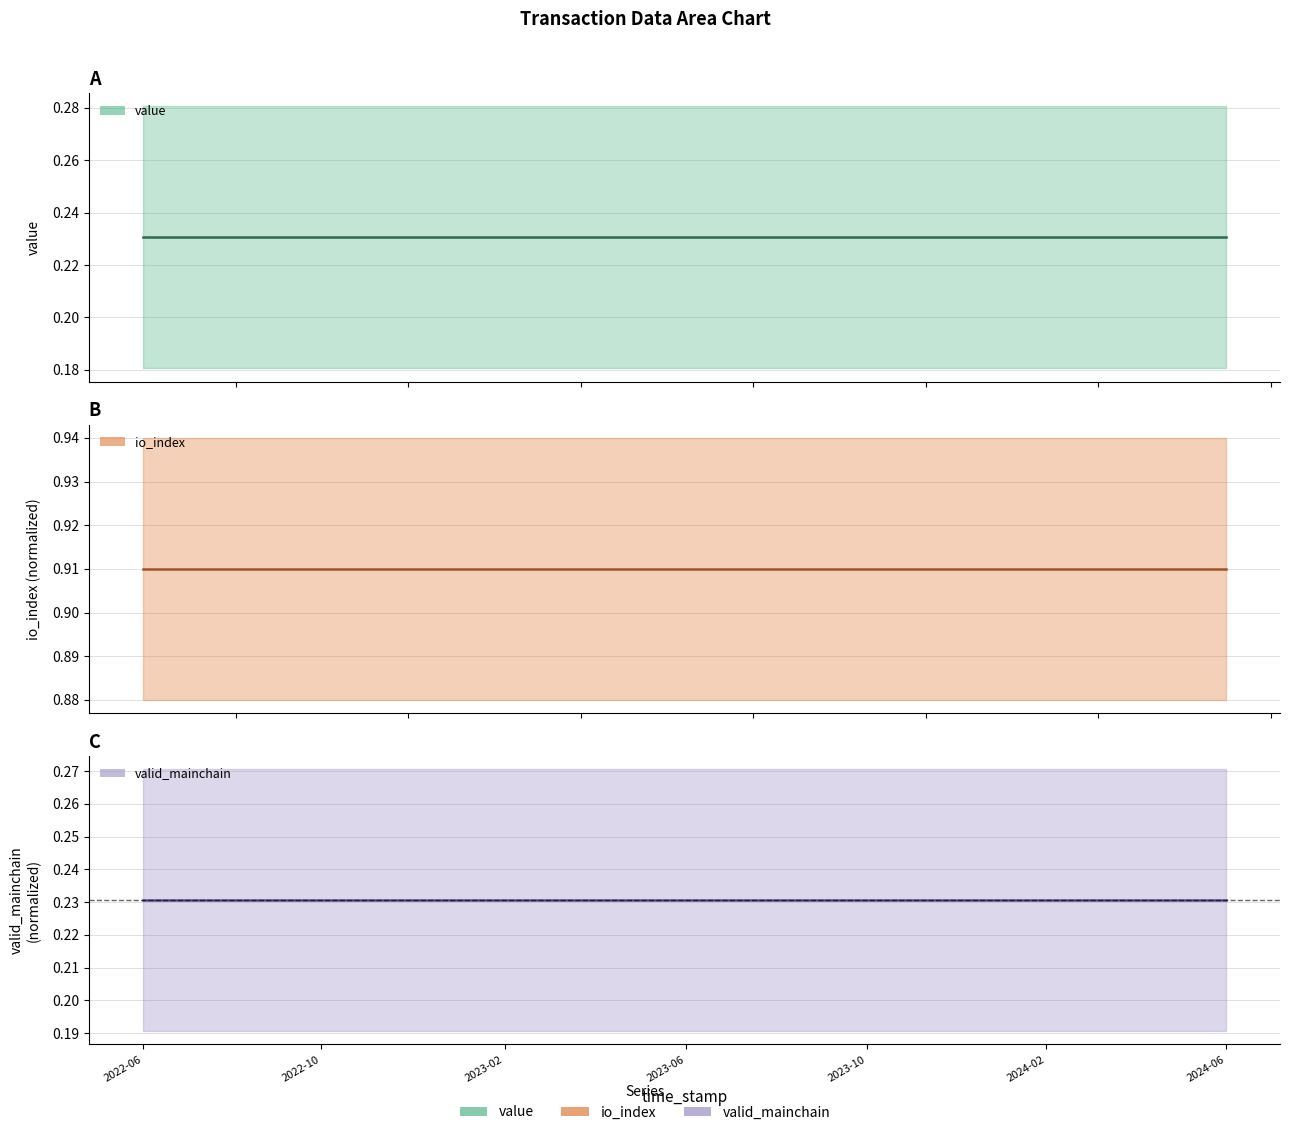

What is the maximum value shown in the chart?

0.9